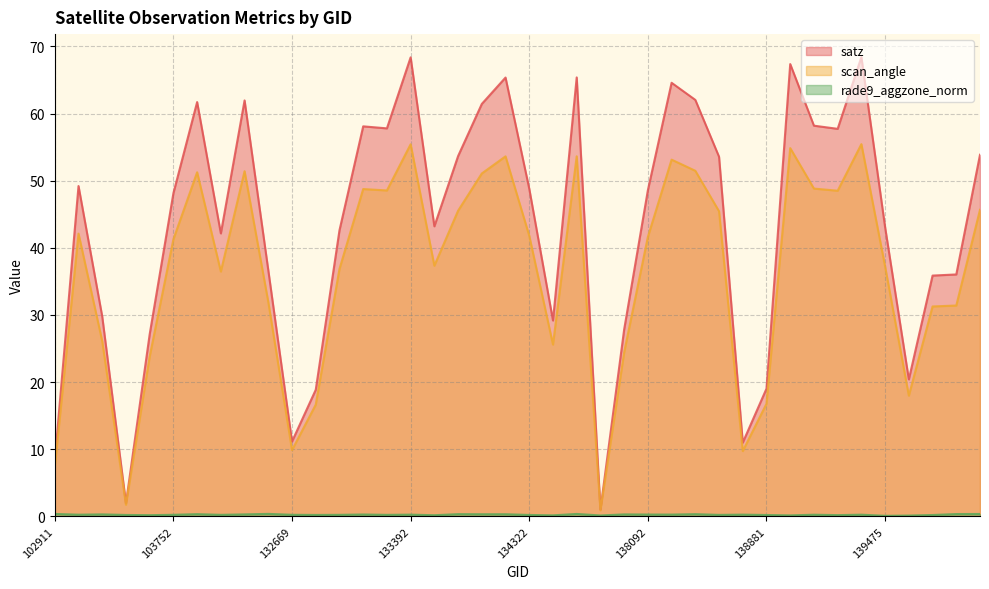

What is the difference between the second highest and minimum values in the satz series?

67.4